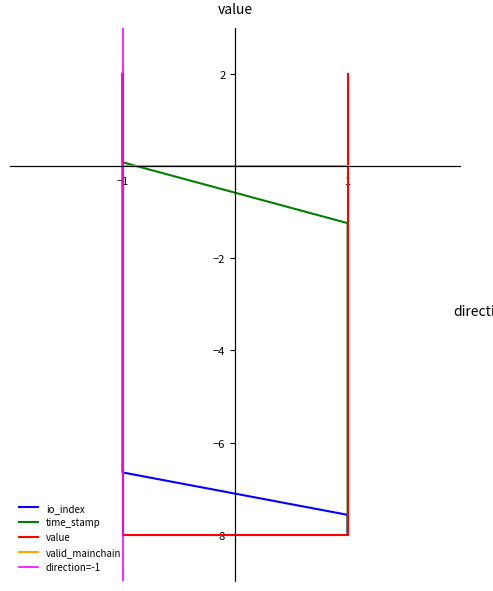

List the series in order of their overall mean, lowest first.

io_index, value, time_stamp